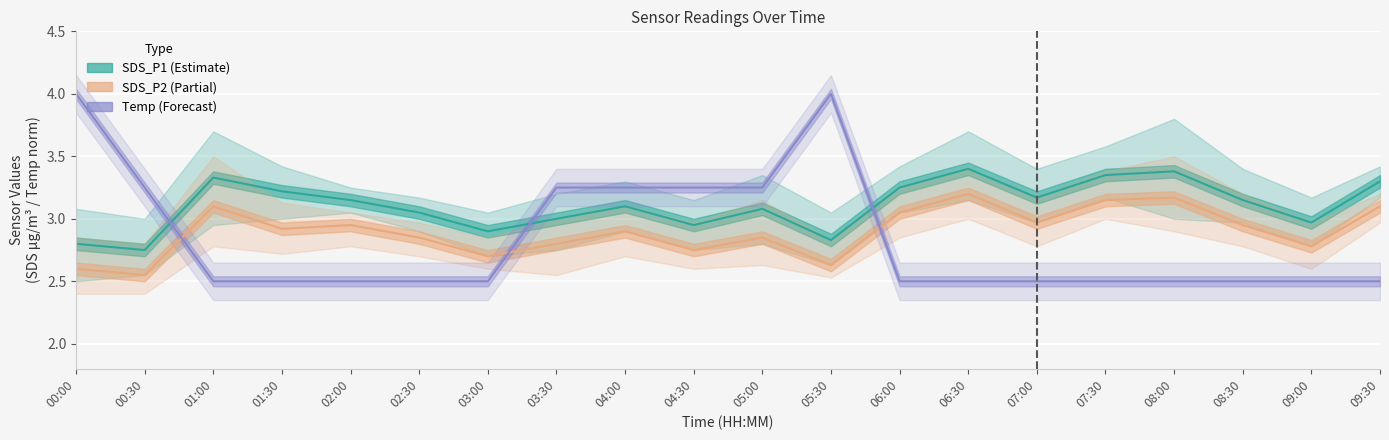

What is the difference between the highest and lowest values at 02:30?

0.5